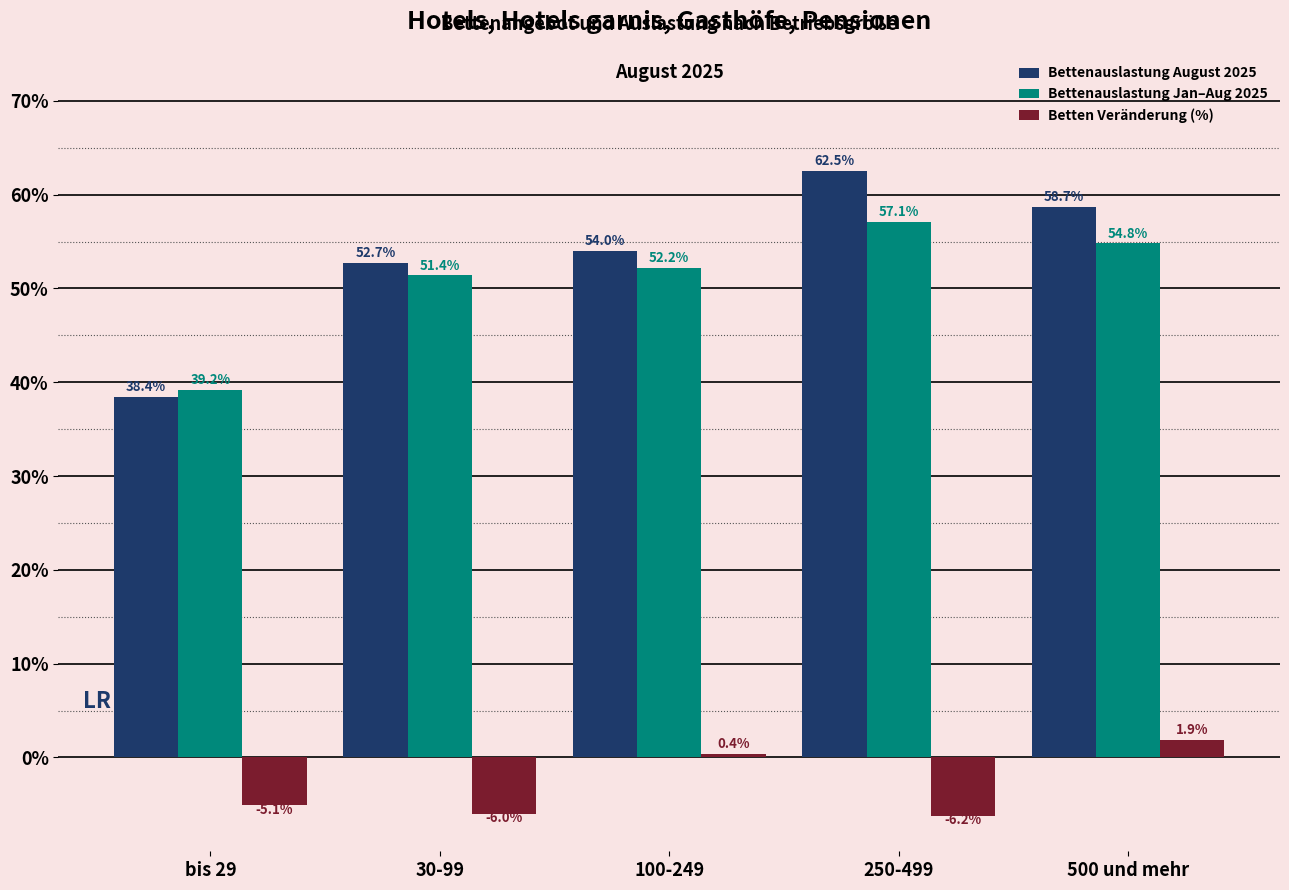

Is it true that Bettenauslastung August 2025 equals 54.0 at 100-249?

True